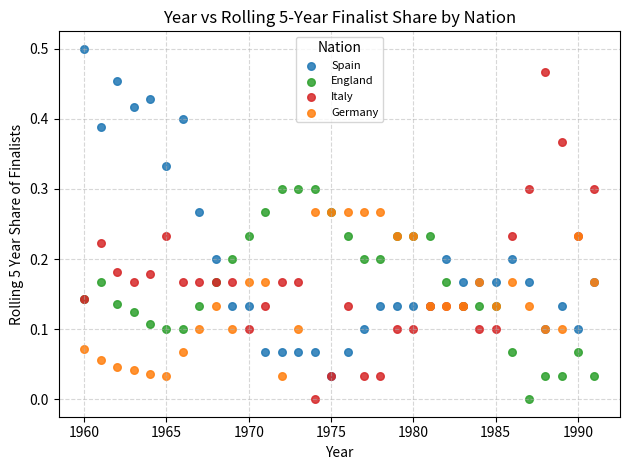

What are all the series names shown in the legend?

Spain, England, Italy, Germany